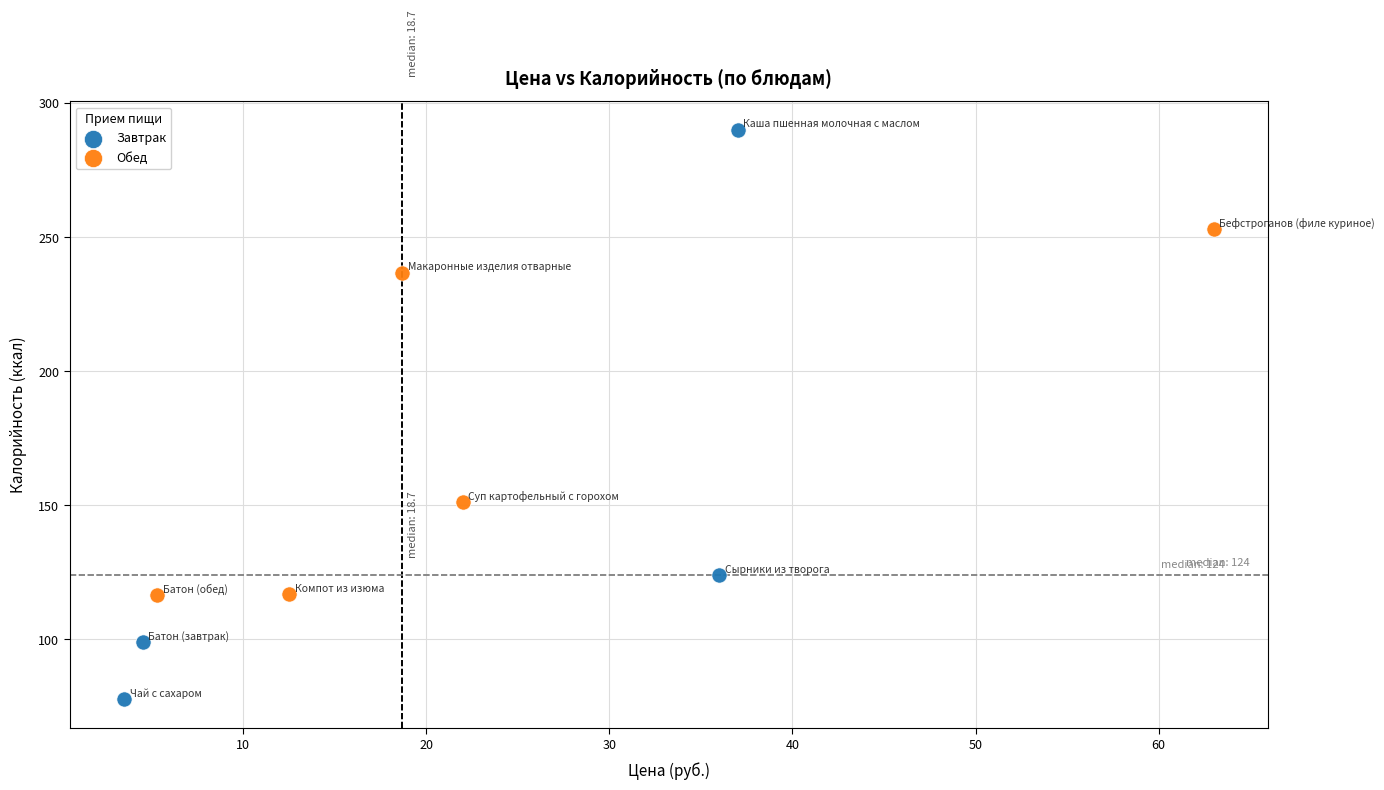

Which series has the largest Y range (max minus min)?

Завтрак